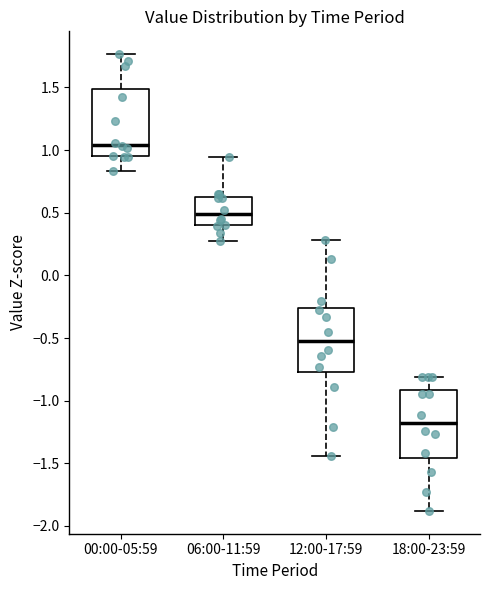

Where is the upper edge of the box for 12:00-17:59 on the y-axis? The values are not printed on the chart, so give them approximately, as read against the axis.

-0.25